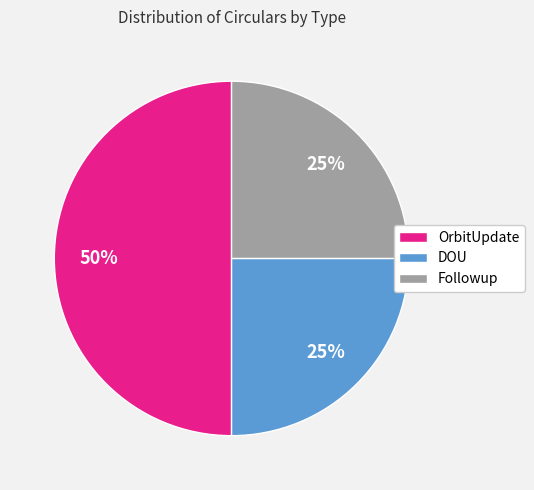

How many slices are in this pie chart?

3